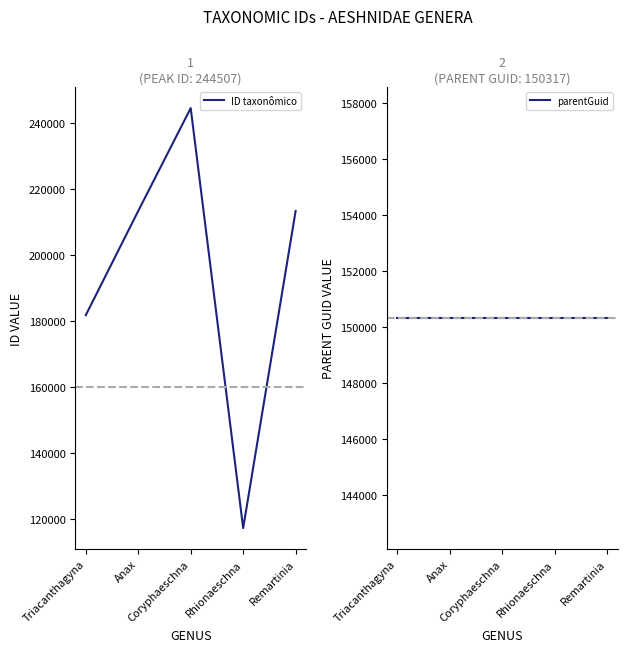

Is it true that ID taxonômico equals 125222 at Anax?

False